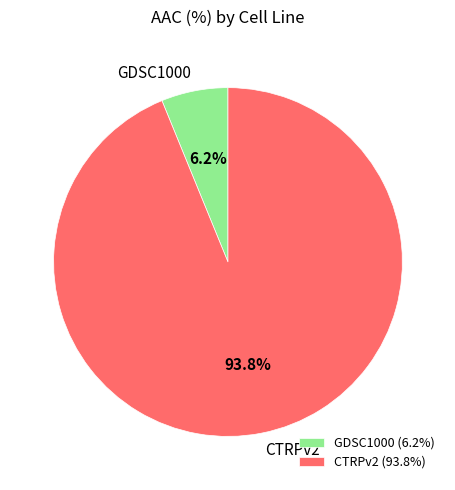

The CTRPv2 slice represents 94% of the pie. True or false?

True